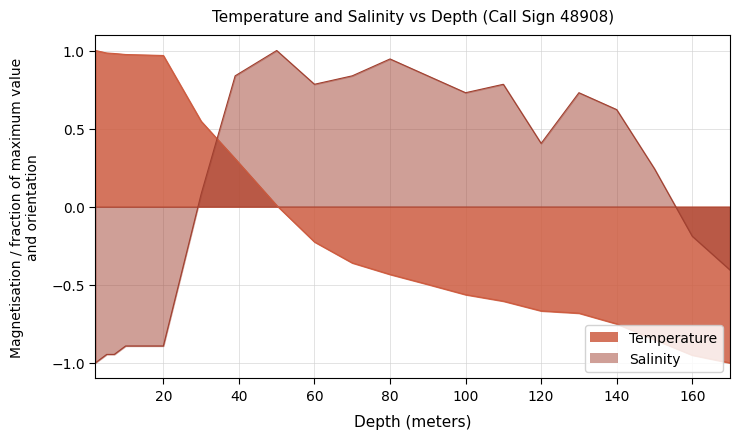

What is the sum of all Temperature values?

-1.8